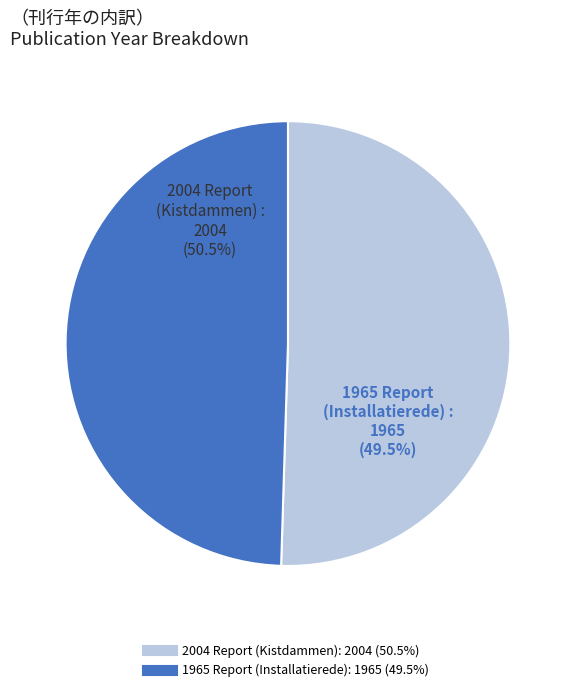

How many segments does this pie chart have?

2